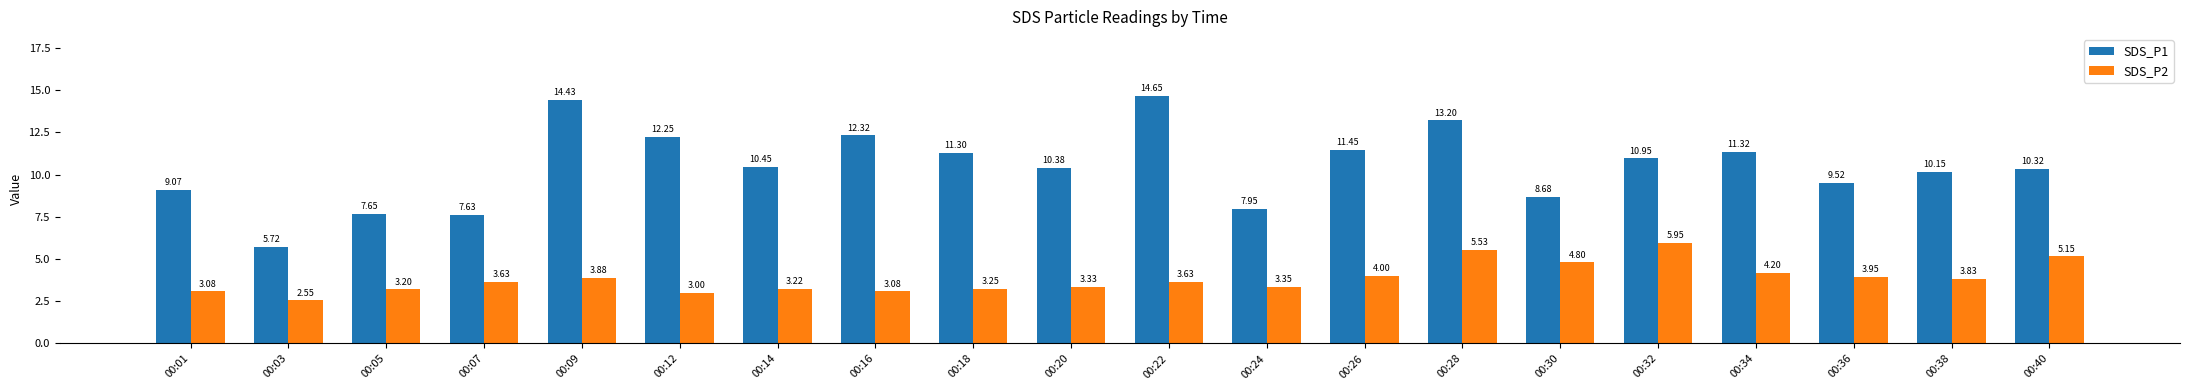

What is the spread (max minus min) of values at 00:38?

6.3